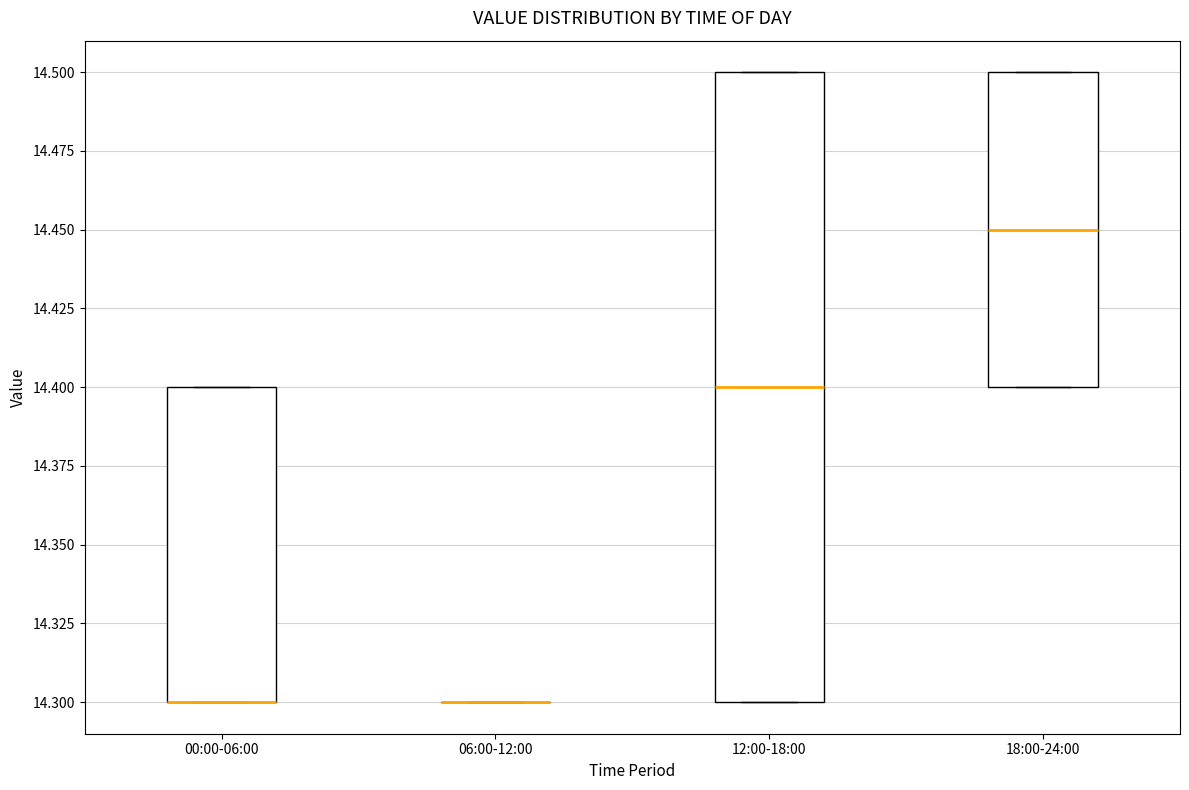

Where is the upper edge of the box for 00:00-06:00 on the y-axis? The values are not printed on the chart, so give them approximately, as read against the axis.

14.40